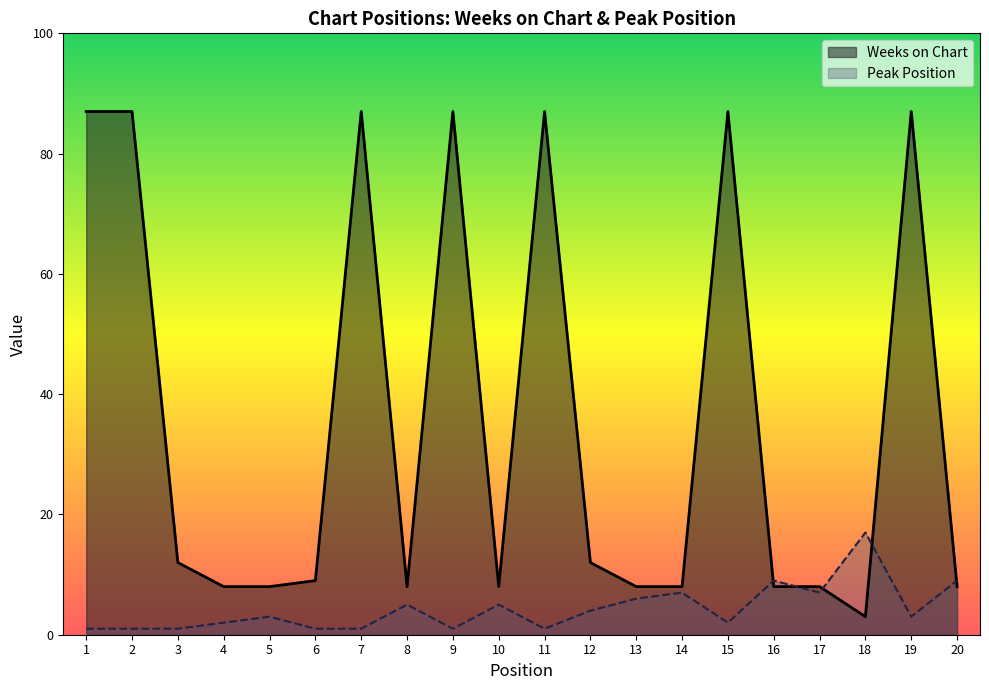

Which category has the lowest value in the Peak Position series?

1